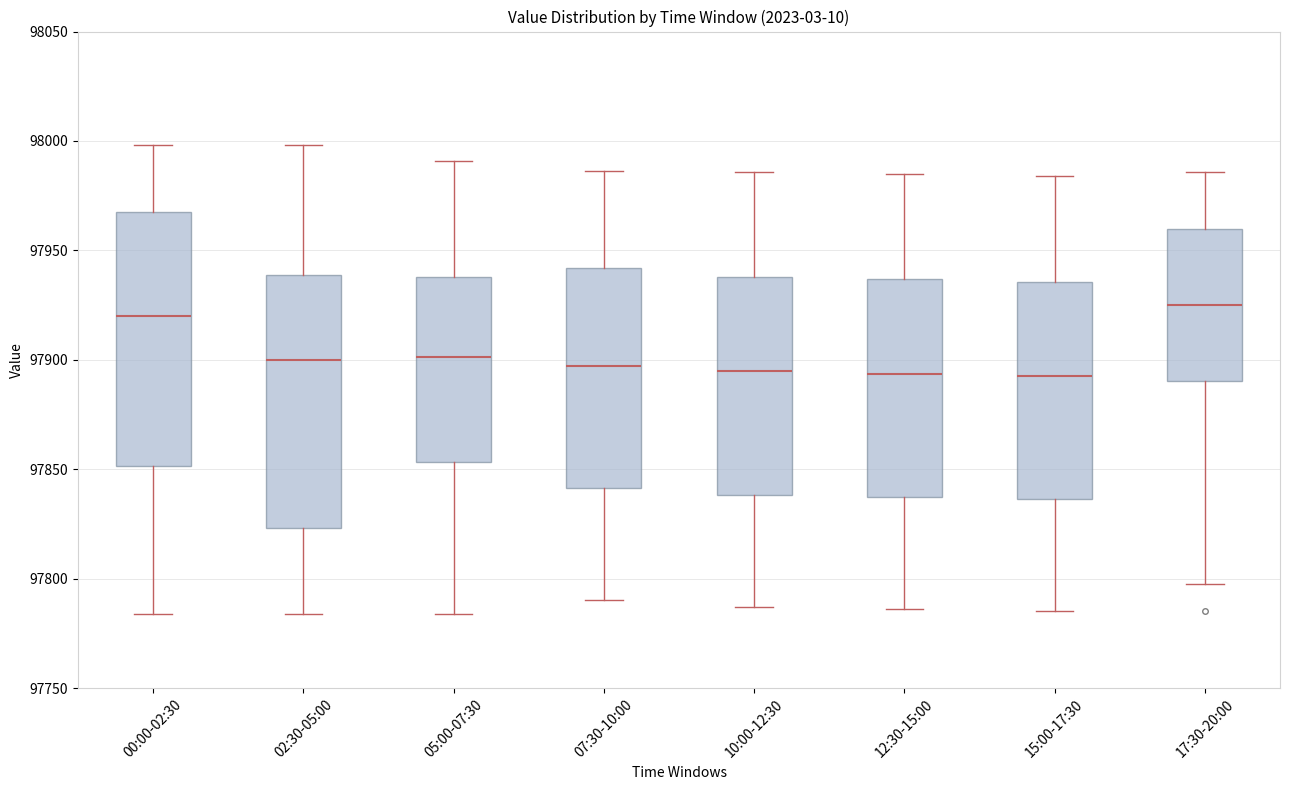

Reading left to right, transcribe this box plot: for each box, give where its median line is, the range the box spans, and where its two whiskers end, as read against the y-axis. The values are not printed on the chart, so give them approximately, as read against the axis.

00:00-02:30: median 97920, box 97850 to 97970, whiskers 97785 to 98000
02:30-05:00: median 97900, box 97825 to 97940, whiskers 97785 to 98000
05:00-07:30: median 97900, box 97855 to 97940, whiskers 97785 to 97990
07:30-10:00: median 97895, box 97840 to 97940, whiskers 97790 to 97985
10:00-12:30: median 97895, box 97840 to 97940, whiskers 97785 to 97985
12:30-15:00: median 97895, box 97835 to 97935, whiskers 97785 to 97985
15:00-17:30: median 97895, box 97835 to 97935, whiskers 97785 to 97985
17:30-20:00: median 97925, box 97890 to 97960, whiskers 97800 to 97985